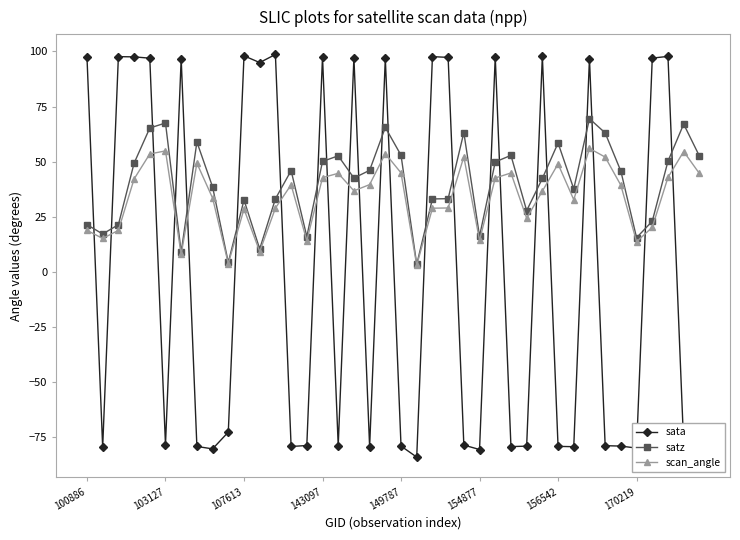

True or false: satz has more than 1 points higher than both neighbors.

True